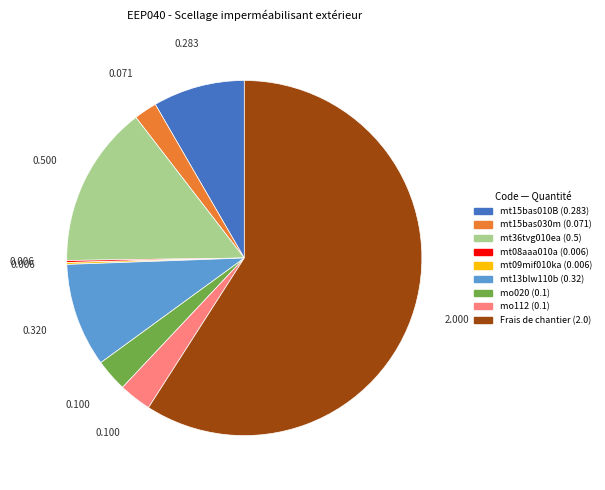

The mo020 slice represents 15% of the pie. True or false?

False